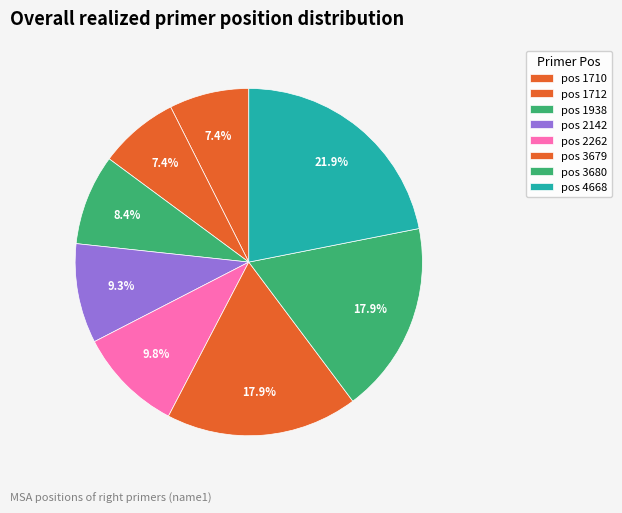

Does any single category account for the majority?

No